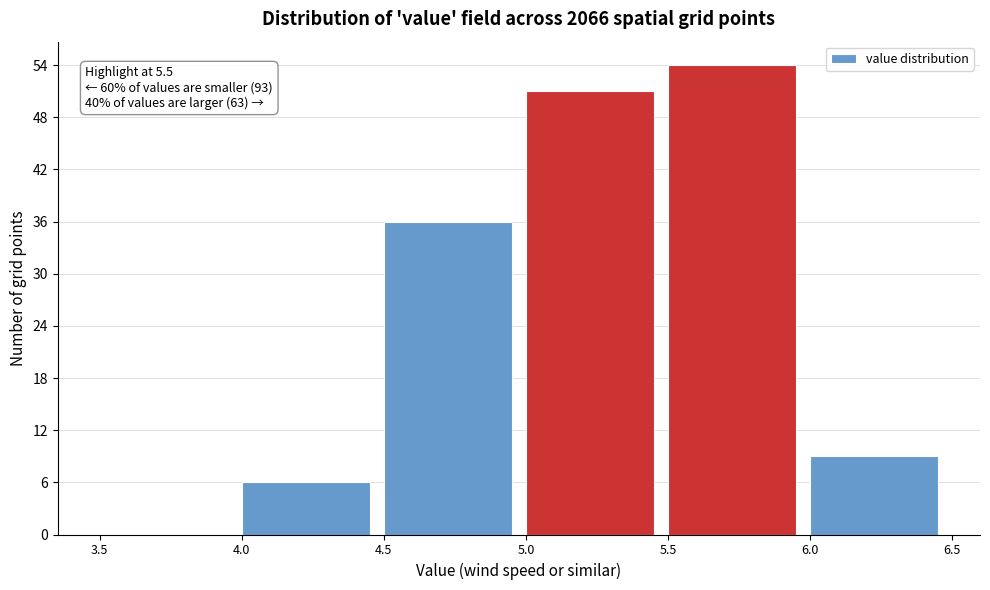

Over which range of the x-axis is the bar tallest?

5.5 to 6.0